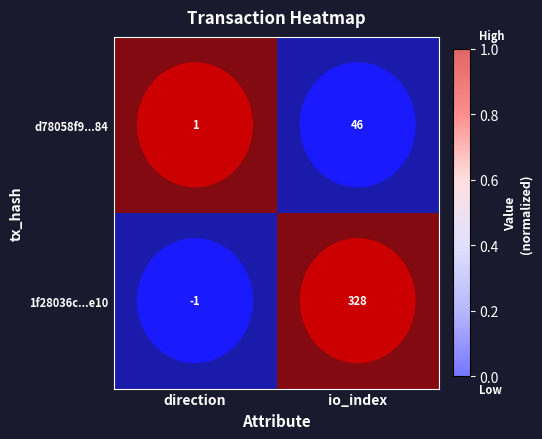

Which series changed the most between direction and io_index?

1f28036c...e10